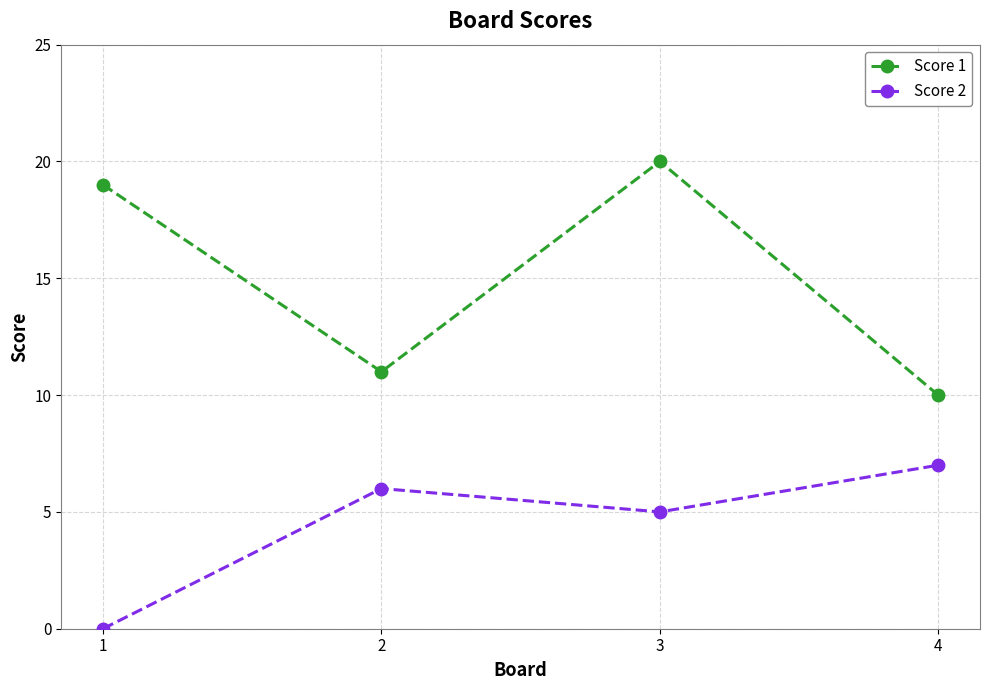

How many data points does each series have?

4